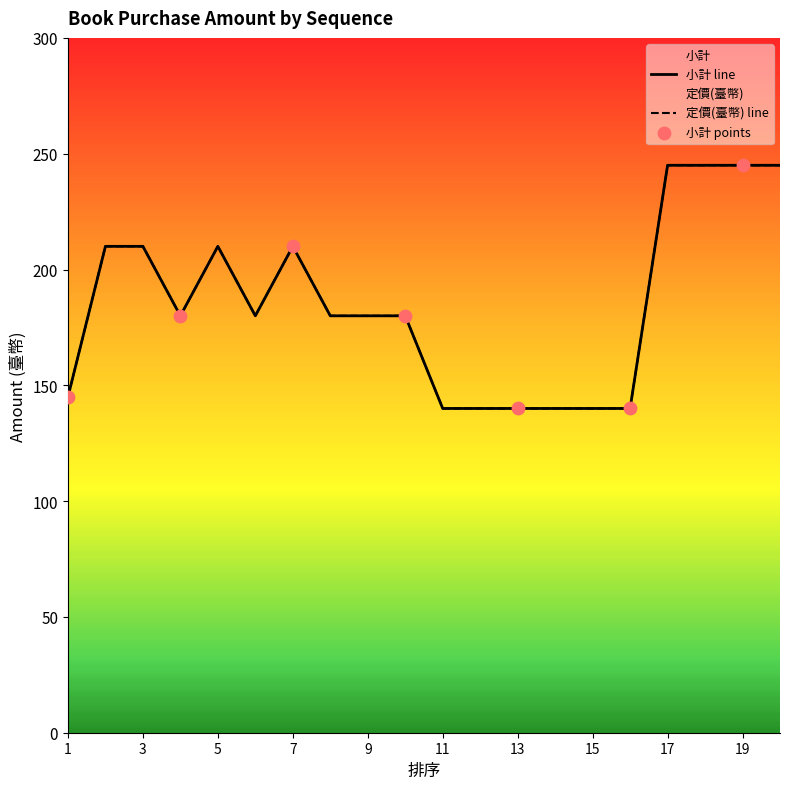

Which series has the largest total across all categories?

小計